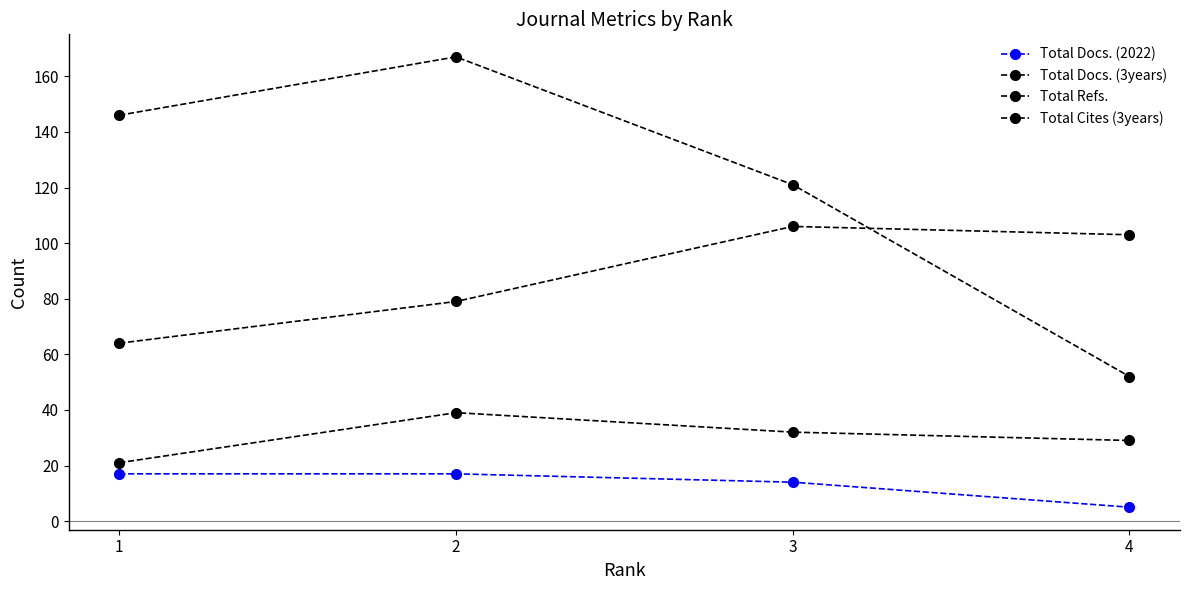

What is the difference between the maximum and second lowest values in the Total Cites (3years) series?

46